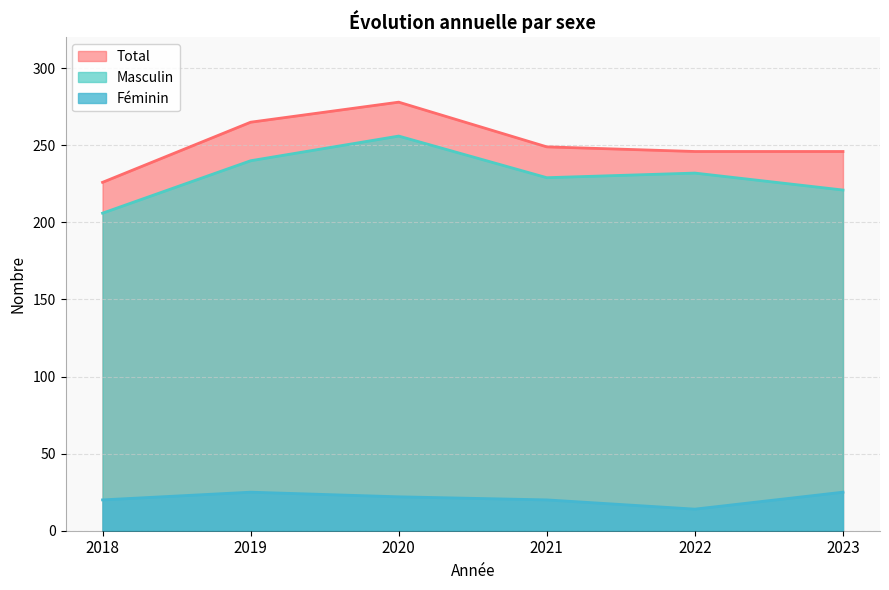

True or false: Féminin has a value of 9 at 2019.

False